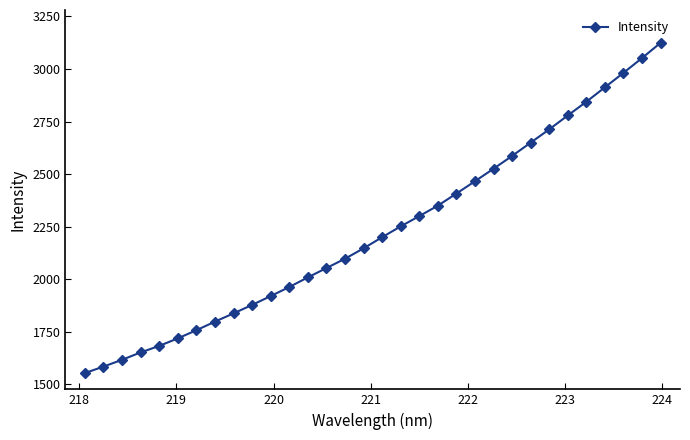

What is the average value?

2231.3